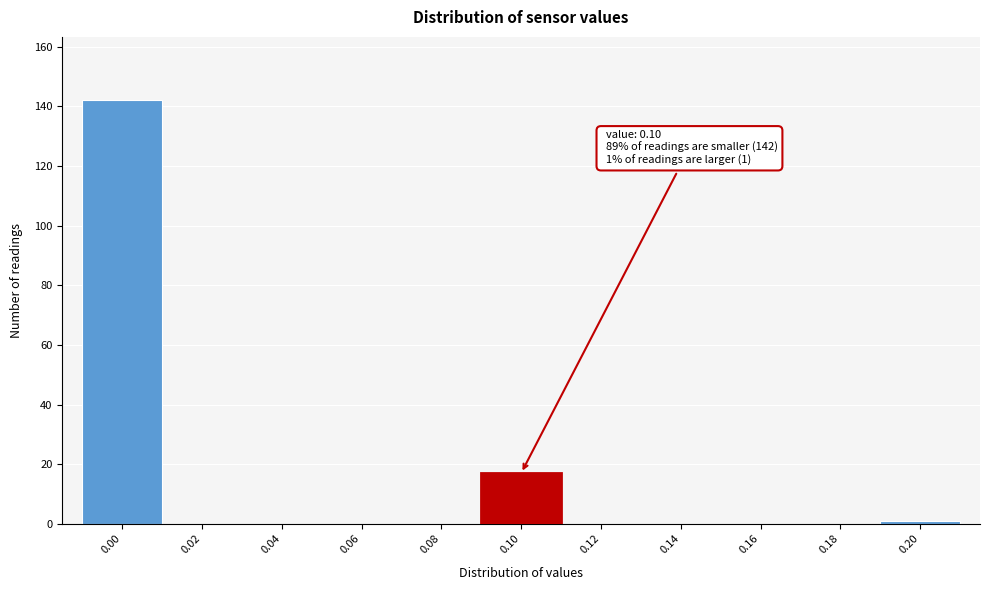

Reading left to right, what are all the values shown in this chart?

0.00=142	0.02=0	0.04=0	0.06=0	0.08=0	0.10=17	0.12=0	0.14=0	0.16=0	0.18=0	0.20=1